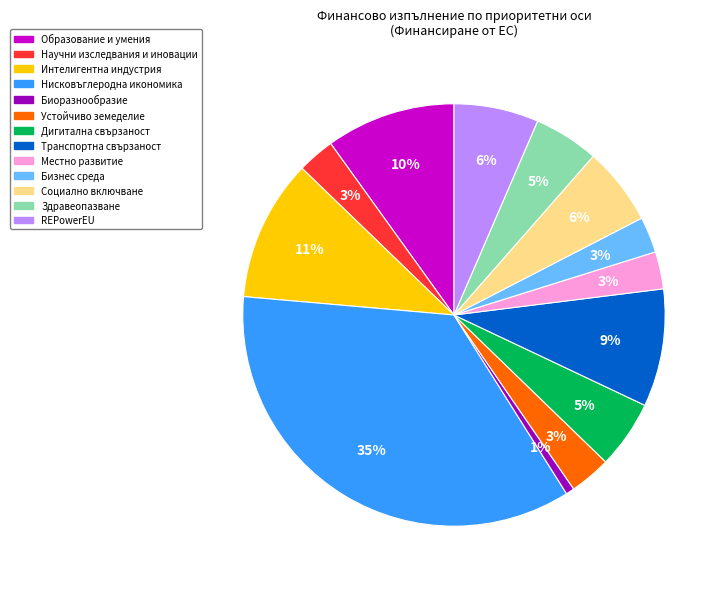

Which category has the smallest portion of the pie?

Биоразнообразие